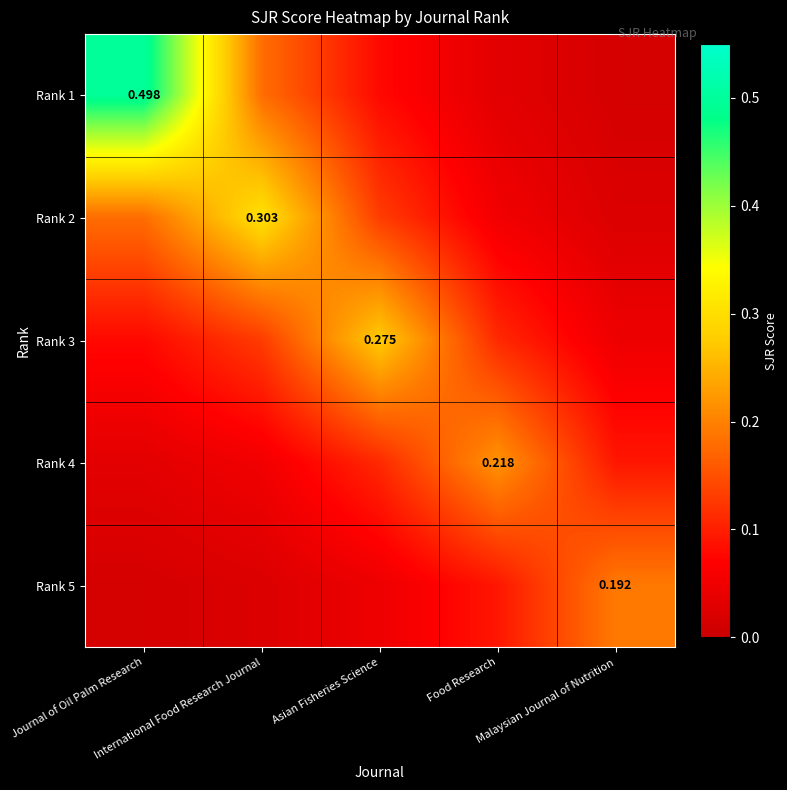

What is the total value across all series at Malaysian Journal of Nutrition?

0.4